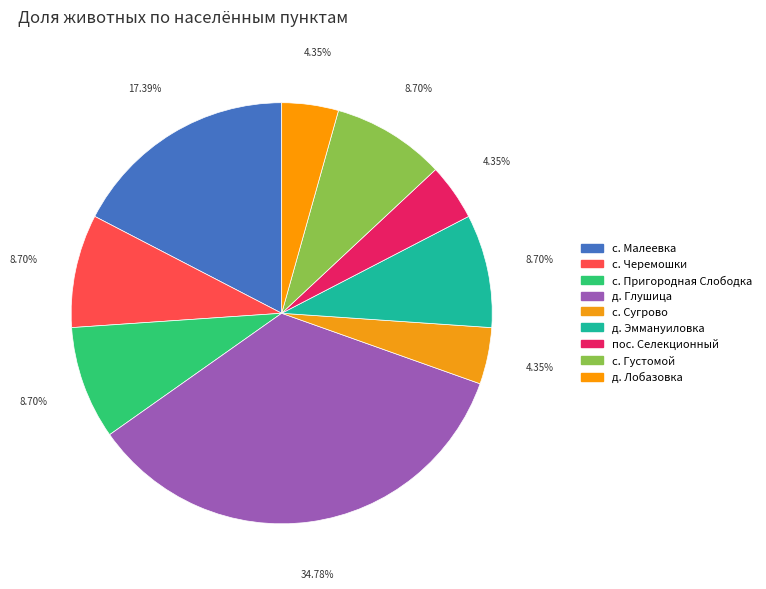

Is it true that с. Пригородная Слободка is 1% of the pie?

False